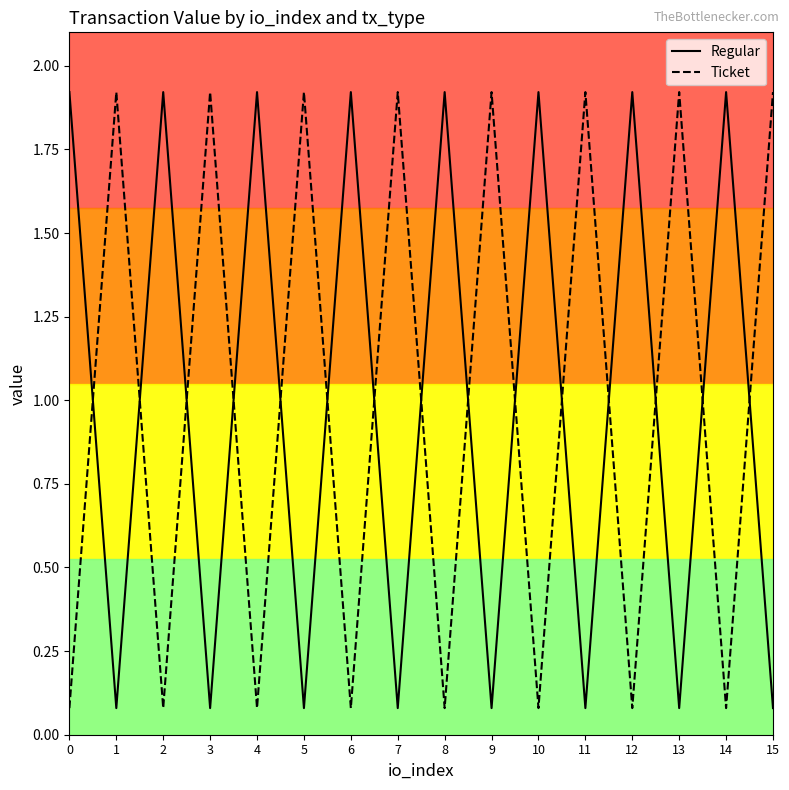

Where is the first local maximum for Regular?

2